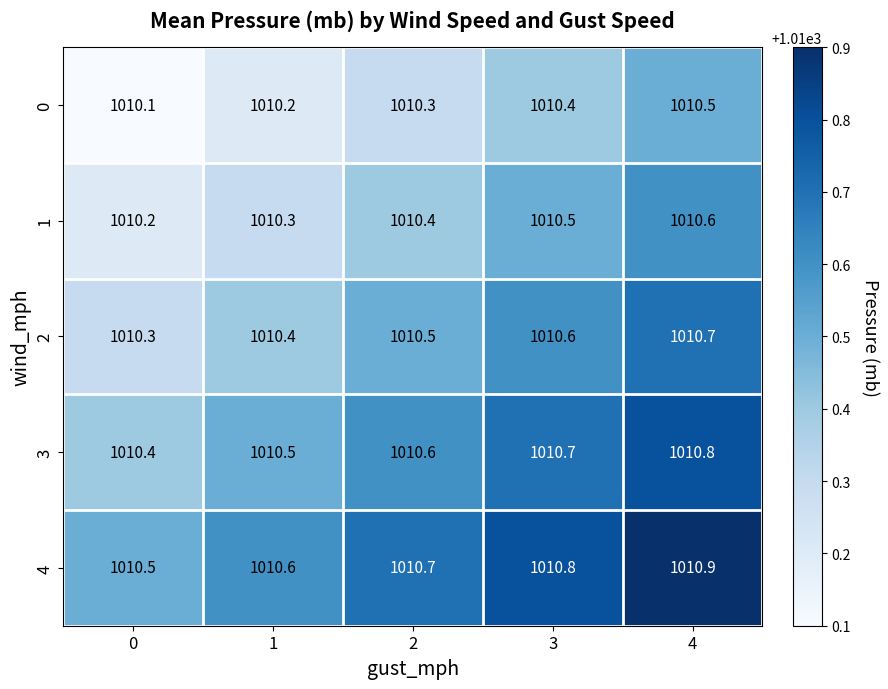

Reading right to left, list all the values displayed in this chart.

0: 1010.5	1010.4	1010.3	1010.2	1010.1
1: 1010.6	1010.5	1010.4	1010.3	1010.2
2: 1010.7	1010.6	1010.5	1010.4	1010.3
3: 1010.8	1010.7	1010.6	1010.5	1010.4
4: 1010.9	1010.8	1010.7	1010.6	1010.5